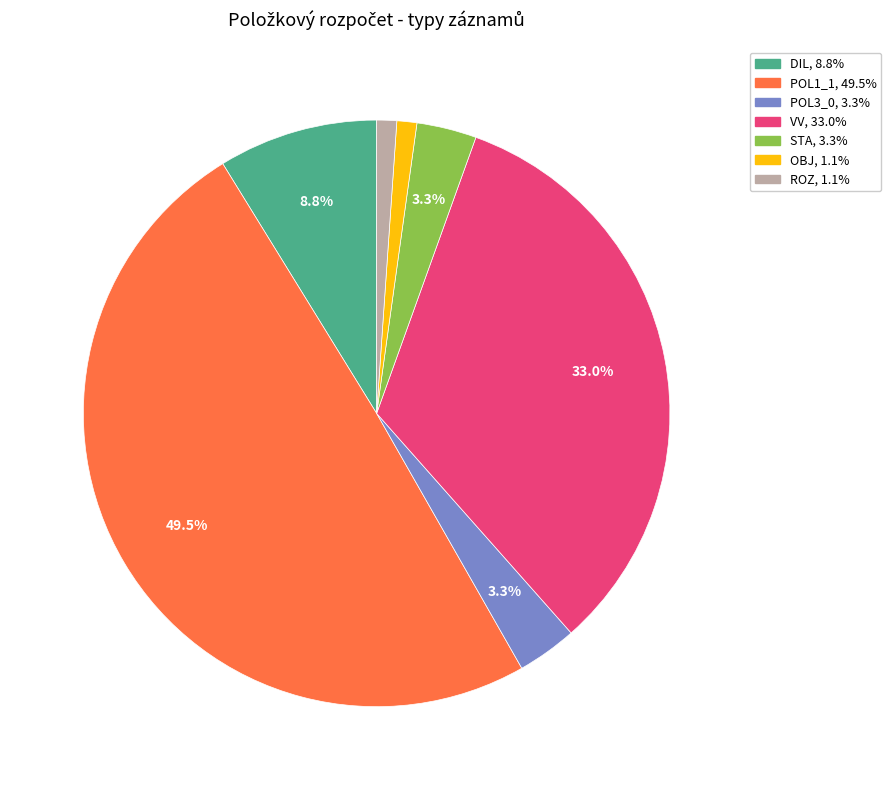

Which slice is the largest?

POL1_1